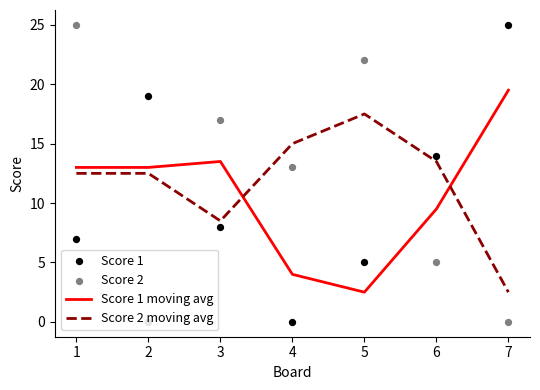

Which series has the largest Y range (max minus min)?

Score 1